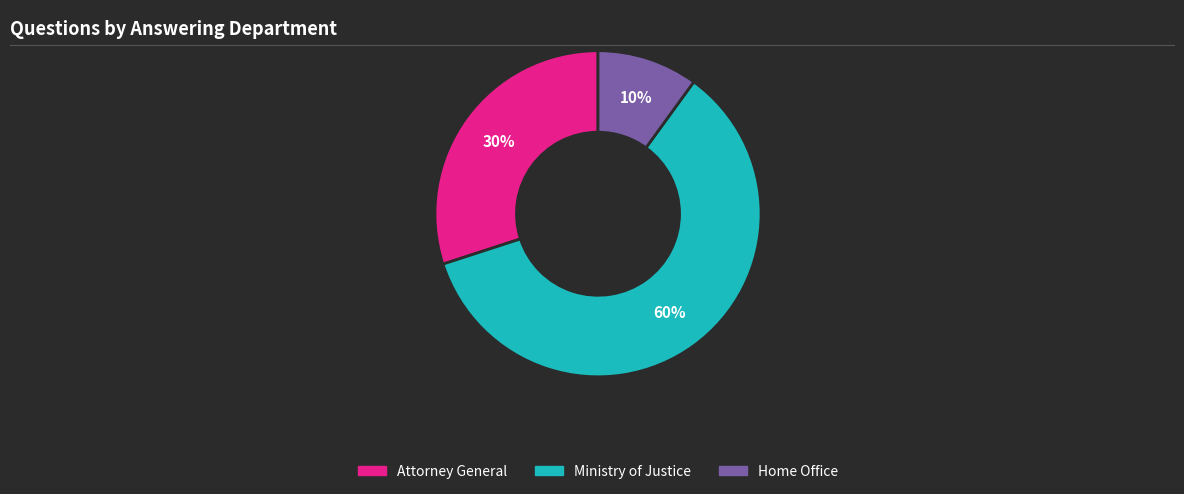

Does any single category account for the majority?

Yes